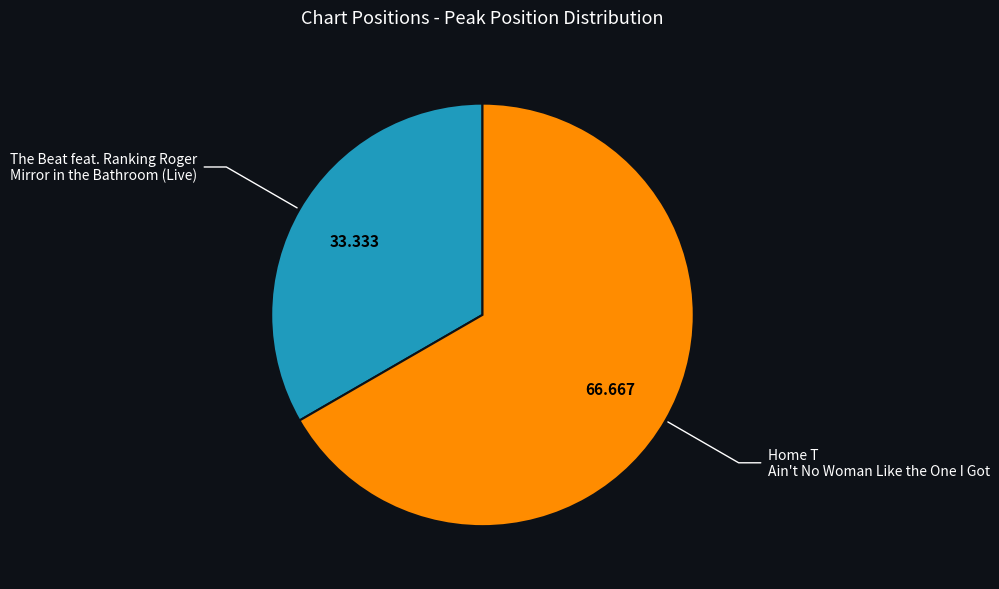

Does The Beat feat. Ranking Roger Mirror in the Bathroom (Live) represent more than half of the total?

No